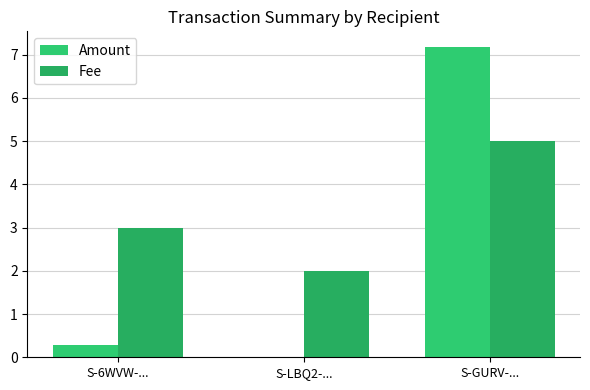

What position from the left is S-GURV-...?

3